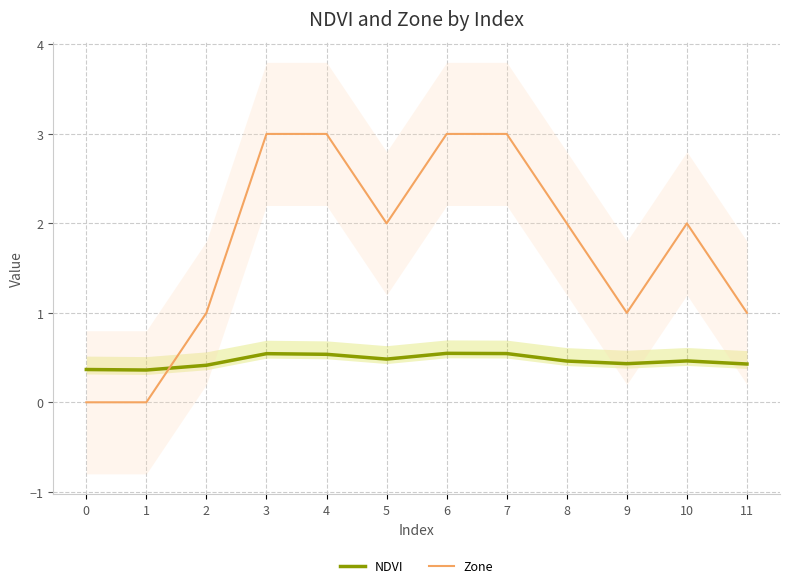

Is the value of NDVI at 9 greater than the value of Zone at 2?

No